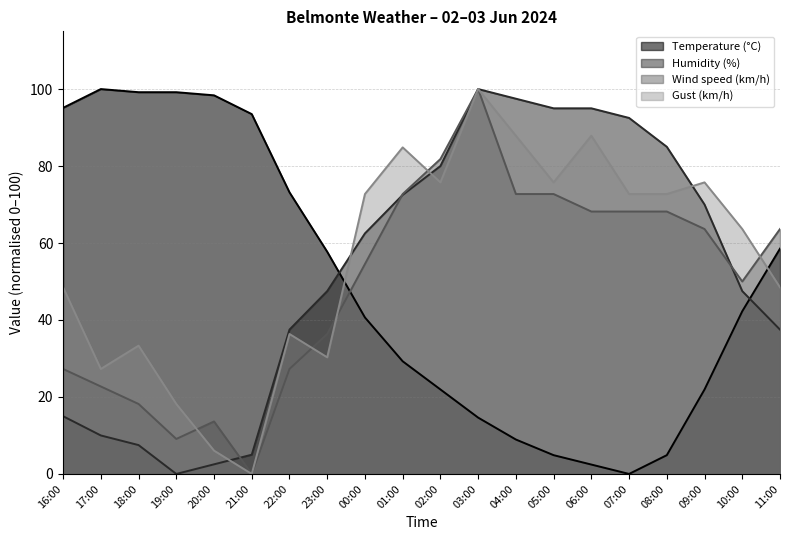

At 22:00, list the series in order from smallest to largest.

Wind speed (km/h), Gust (km/h), Humidity (%), Temperature (°C)